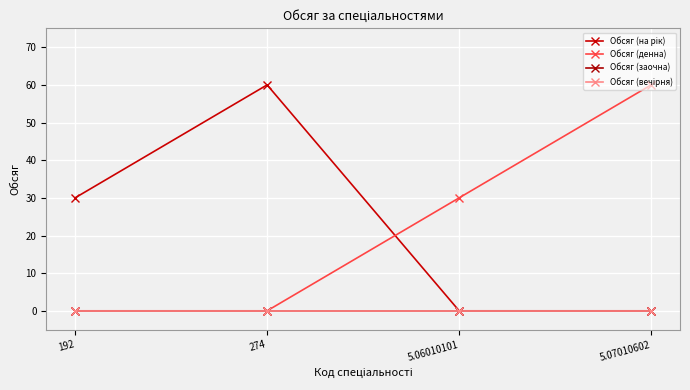

How many Обсяг (денна) values are between 0 and 60?

4